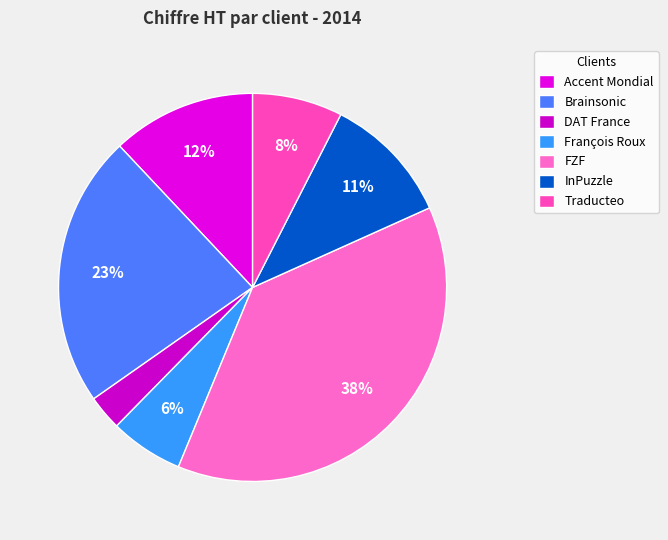

Which category has the biggest portion of the pie?

FZF